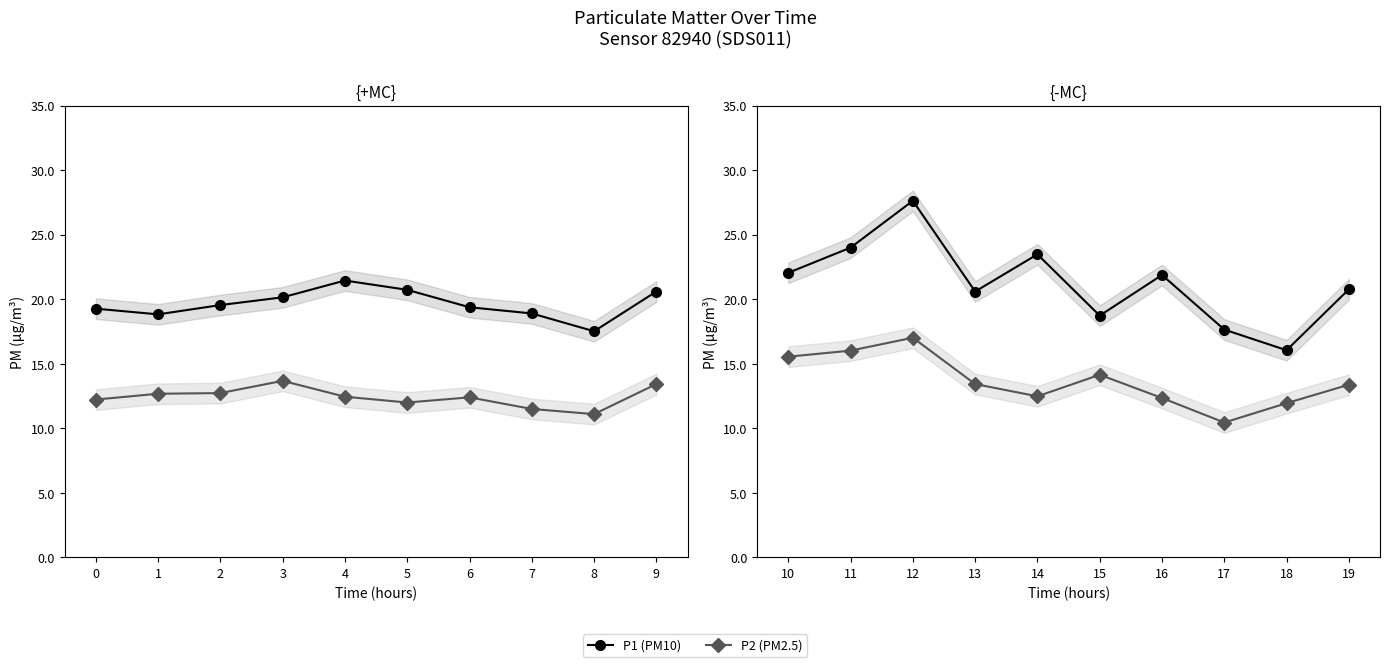

What is the difference between the maximum and minimum values in the P1 (PM10) series?

11.6